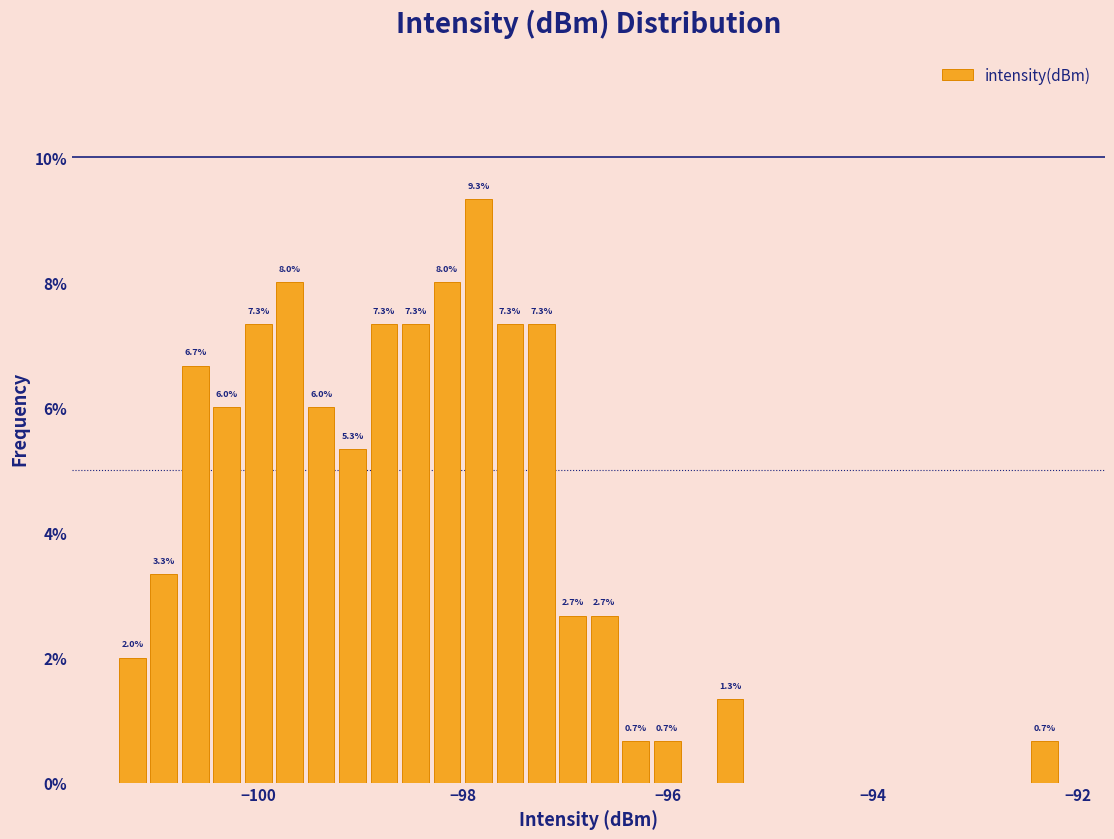

Read against the x-axis, roughly where is the centre of the tallest bar?

-97.8